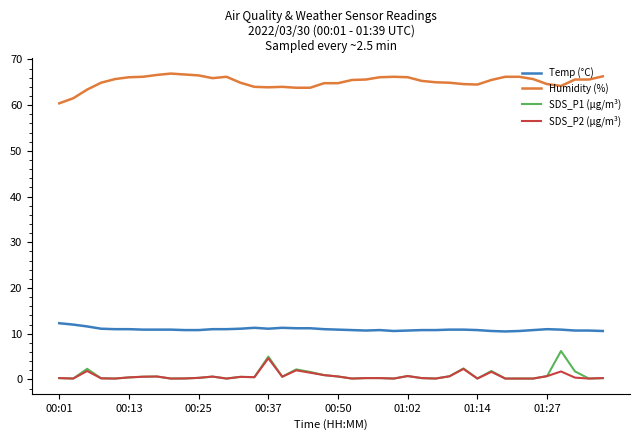

What is the minimum value for Humidity (%)?

60.4